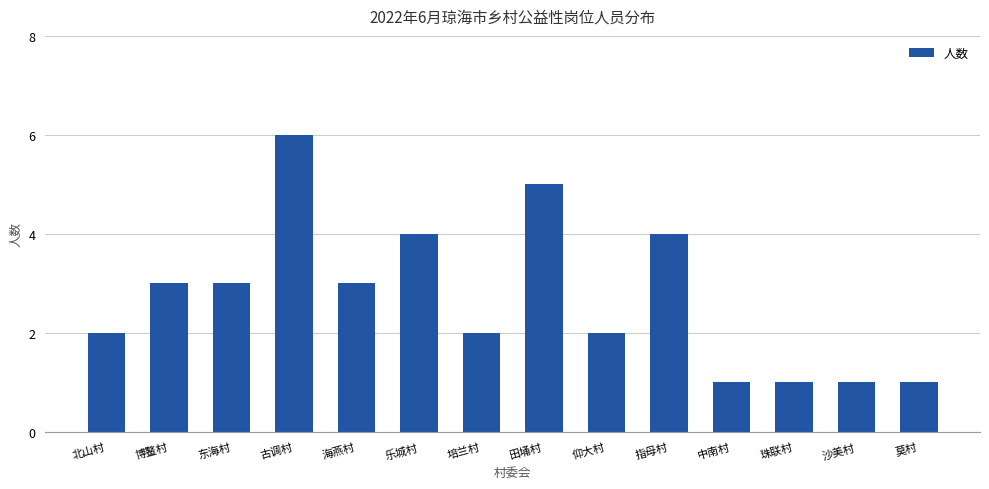

What is the value of the 8th bar from the left?

5